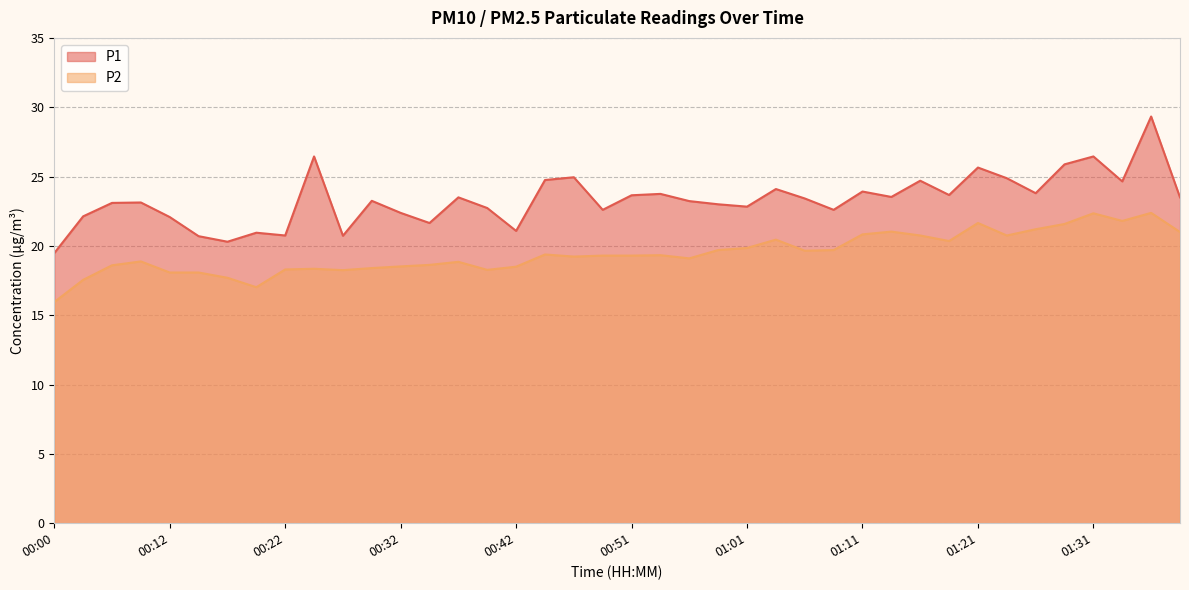

What is the total value across all series at 00:56?

42.3